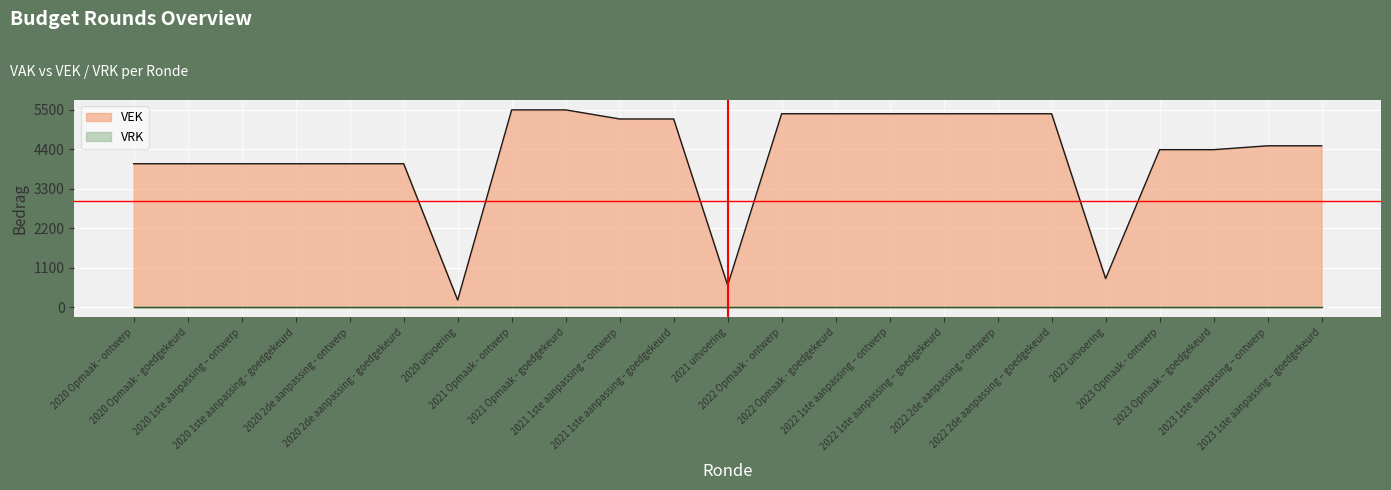

Reading right to left, what are all the values shown in this chart?

4500	4500	4392	4392	802	5392	5392	5392	5392	5392	5392	616	5247	5247	5500	5500	204	4000	4000	4000	4000	4000	4000